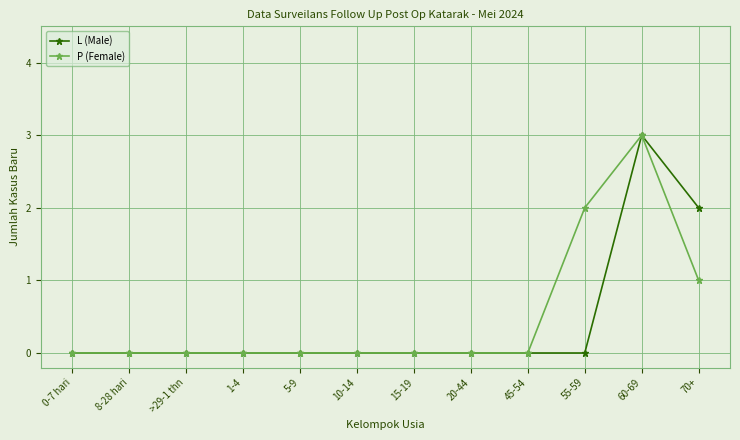

What is the label of the 8th point from the right?

5-9